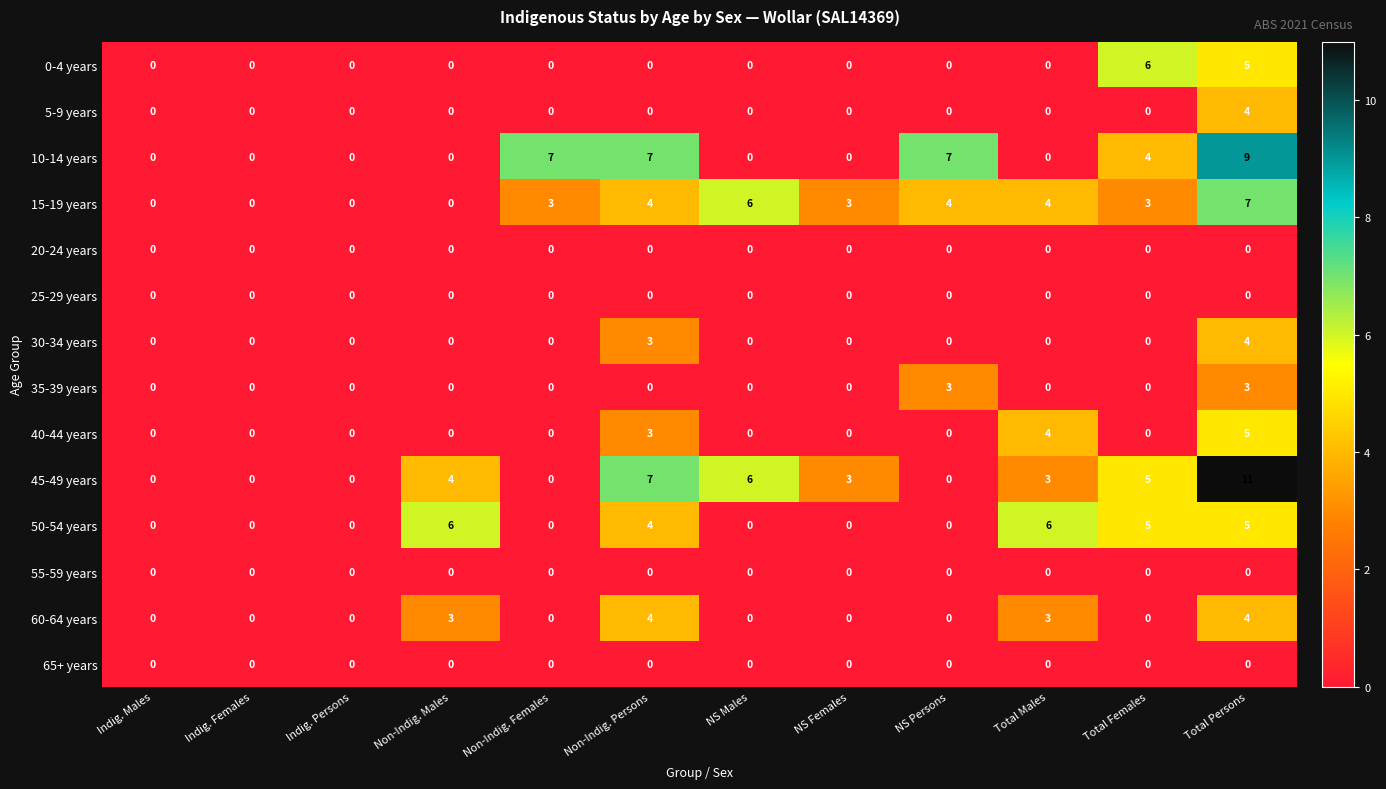

Count the 35-39 years values in the range 0 to 1.

10